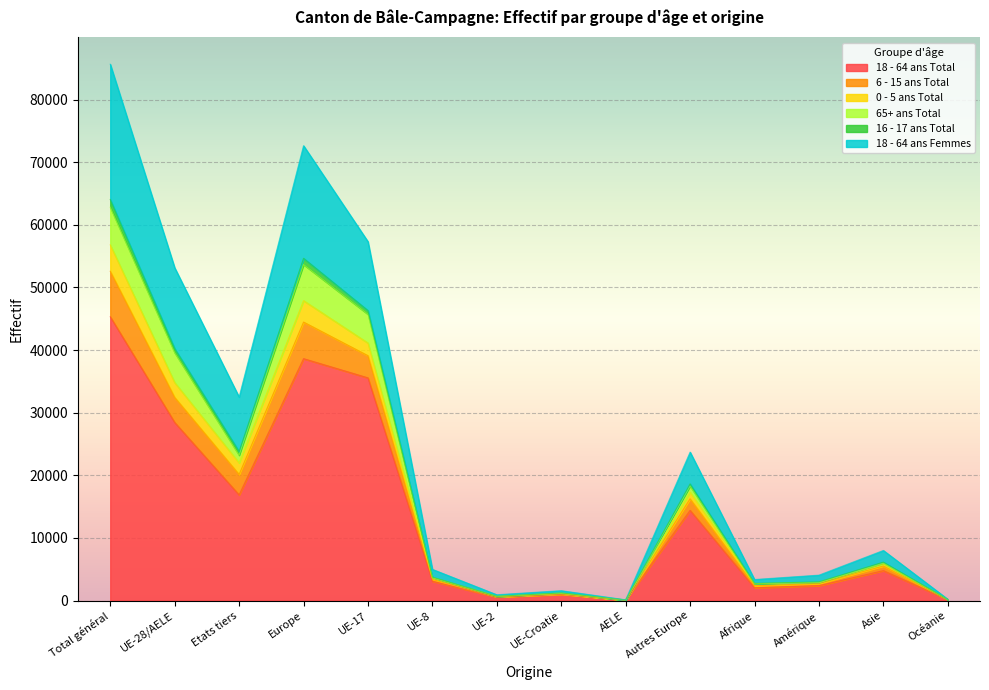

The value of 18 - 64 ans Total at Europe is 50416. True or false?

False